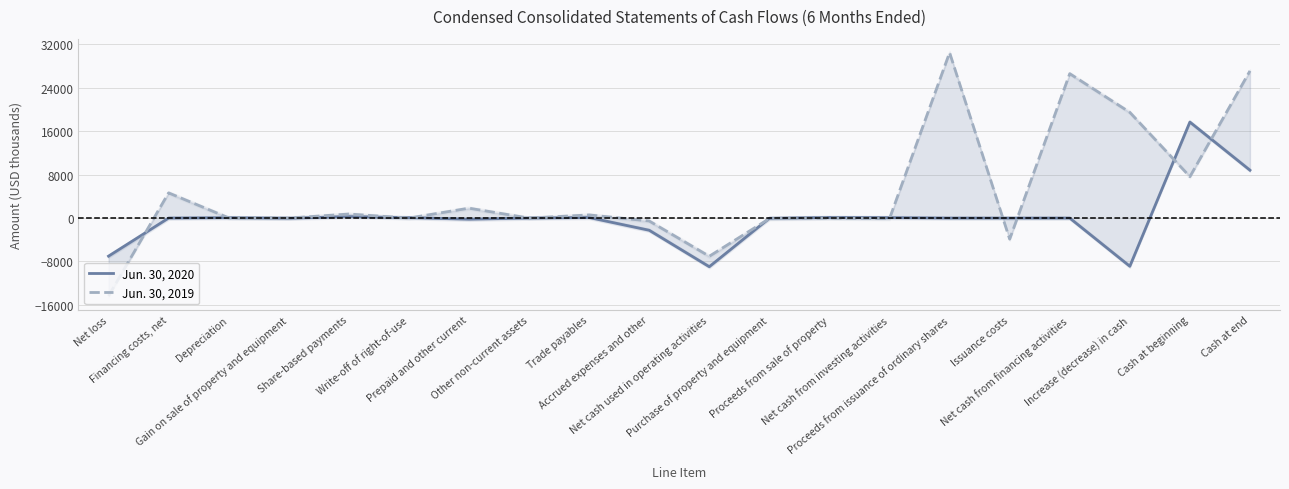

At which label is Jun. 30, 2020 closest to 4369?

Share-based payments